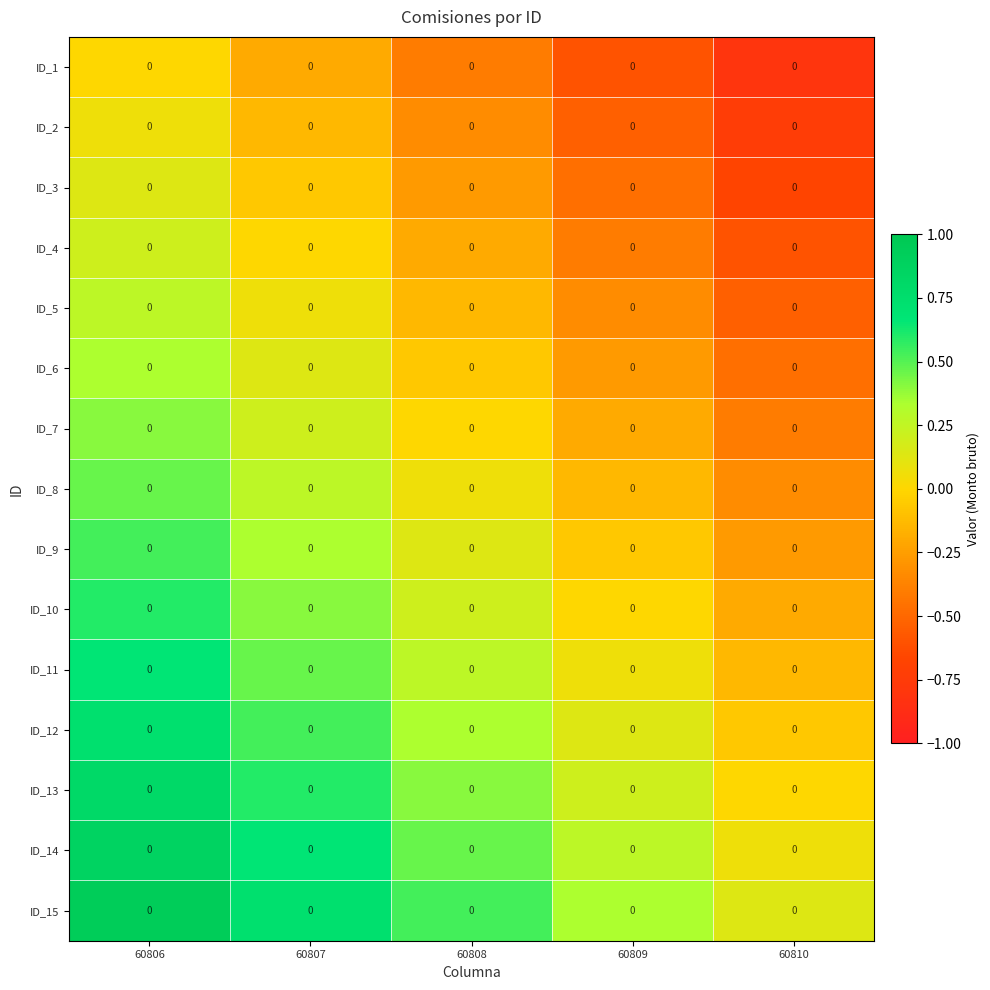

Reading left to right, what are all the values shown in this chart?

ID_1: 60806=0.0	60807=0.0	60808=0.0	60809=0.0	60810=0.0
ID_2: 60806=0.0	60807=0.0	60808=0.0	60809=0.0	60810=0.0
ID_3: 60806=0.0	60807=0.0	60808=0.0	60809=0.0	60810=0.0
ID_4: 60806=0.0	60807=0.0	60808=0.0	60809=0.0	60810=0.0
ID_5: 60806=0.0	60807=0.0	60808=0.0	60809=0.0	60810=0.0
ID_6: 60806=0.0	60807=0.0	60808=0.0	60809=0.0	60810=0.0
ID_7: 60806=0.0	60807=0.0	60808=0.0	60809=0.0	60810=0.0
ID_8: 60806=0.0	60807=0.0	60808=0.0	60809=0.0	60810=0.0
ID_9: 60806=0.0	60807=0.0	60808=0.0	60809=0.0	60810=0.0
ID_10: 60806=0.0	60807=0.0	60808=0.0	60809=0.0	60810=0.0
ID_11: 60806=0.0	60807=0.0	60808=0.0	60809=0.0	60810=0.0
ID_12: 60806=0.0	60807=0.0	60808=0.0	60809=0.0	60810=0.0
ID_13: 60806=0.0	60807=0.0	60808=0.0	60809=0.0	60810=0.0
ID_14: 60806=0.0	60807=0.0	60808=0.0	60809=0.0	60810=0.0
ID_15: 60806=0.0	60807=0.0	60808=0.0	60809=0.0	60810=0.0